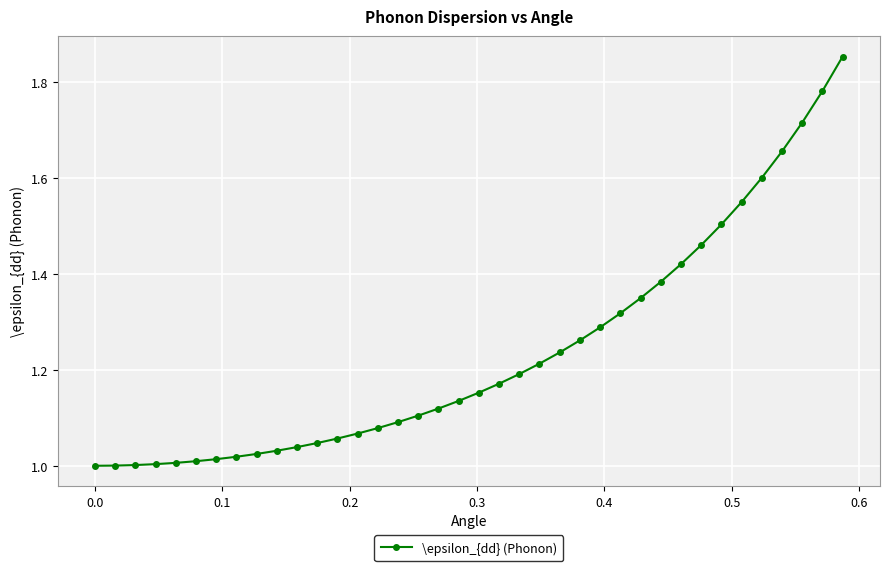

What is the difference between the second highest and second lowest values?

0.8